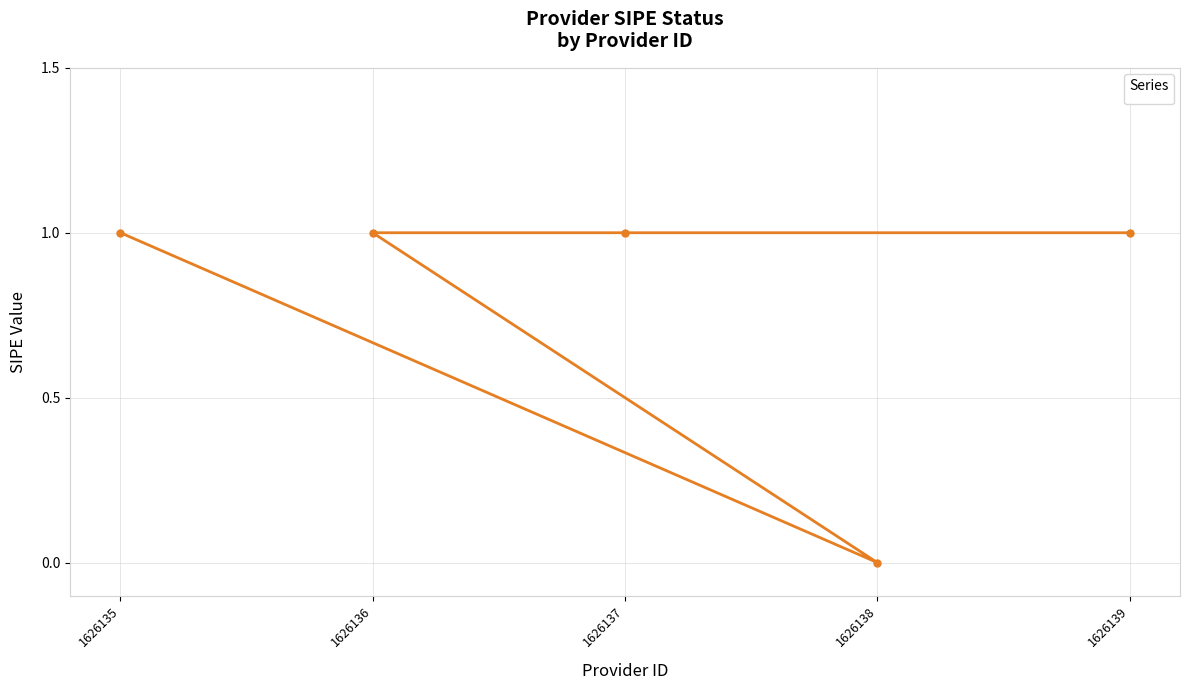

How many interior local valleys (lower than both neighbors) does the data have?

1